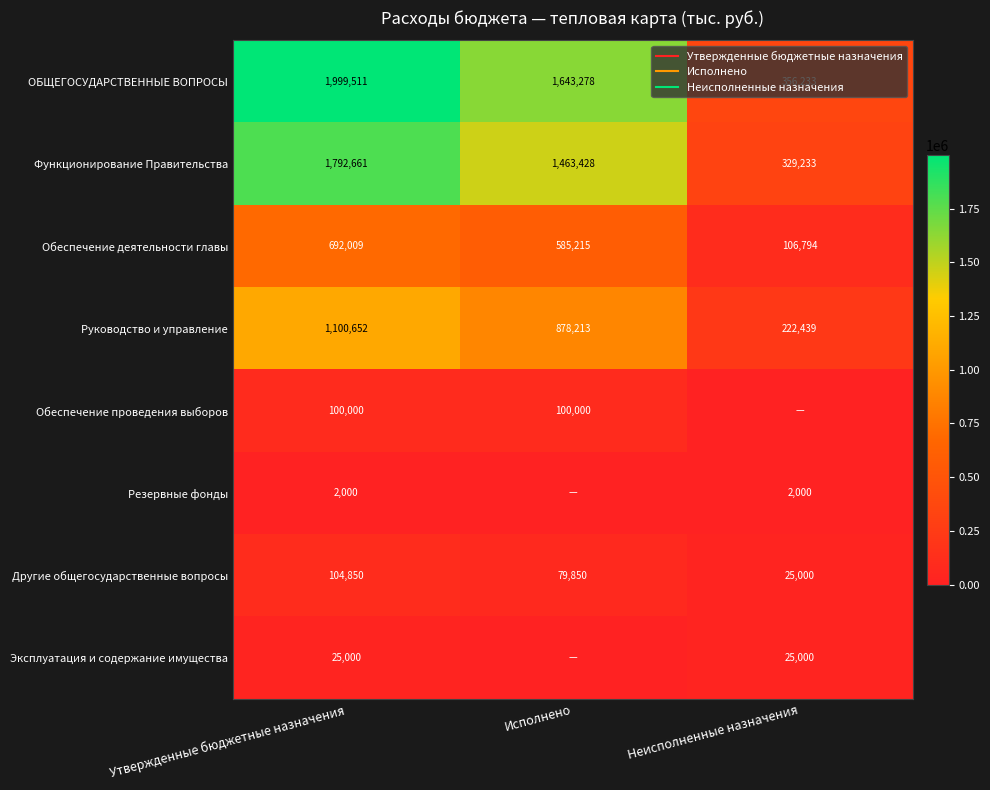

At how many categories does at least one series exceed 1871700?

1